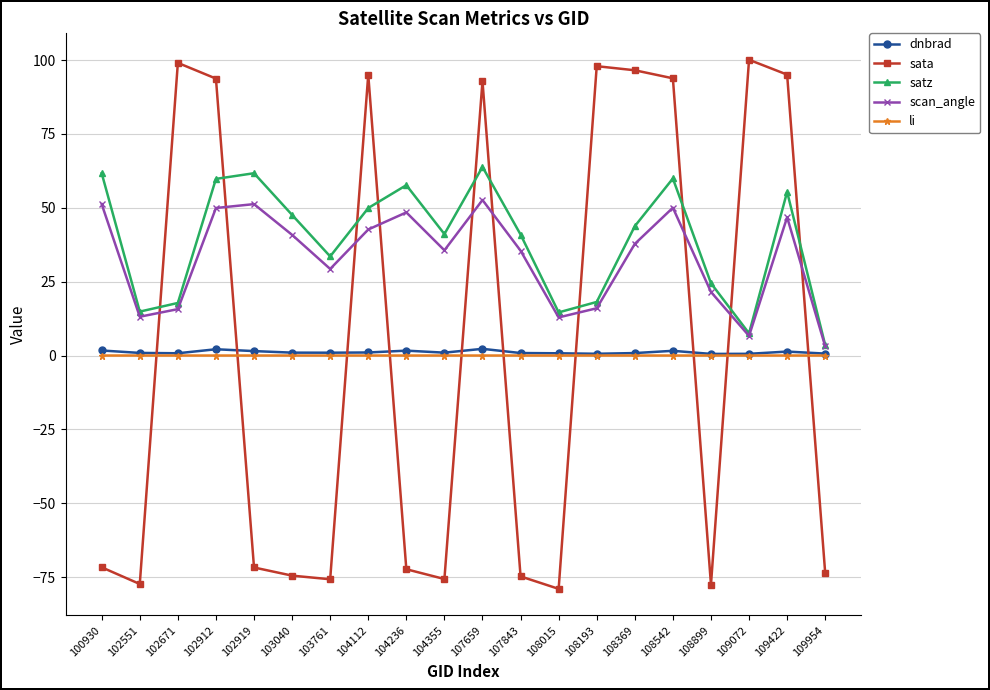

What are all the series names shown in the legend?

dnbrad, sata, satz, scan_angle, li